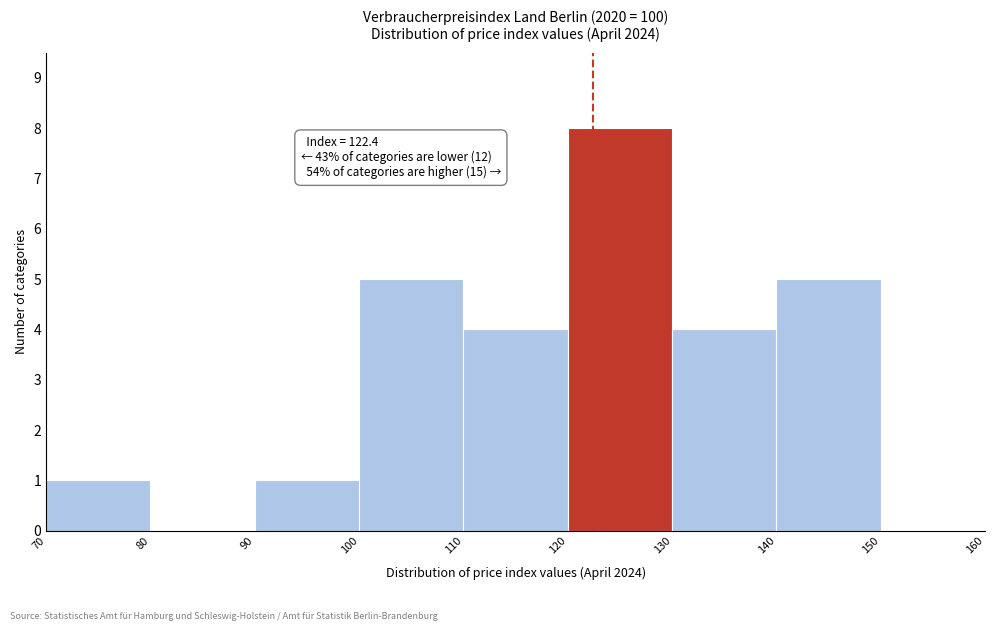

Over which range of the x-axis is the bar tallest?

120 to 130